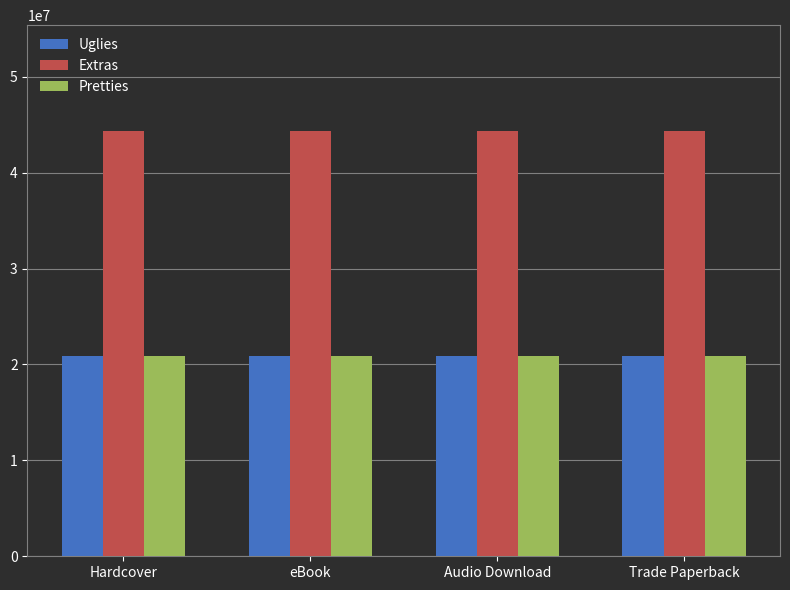

Is it true that Pretties equals 35849184 at Hardcover?

False